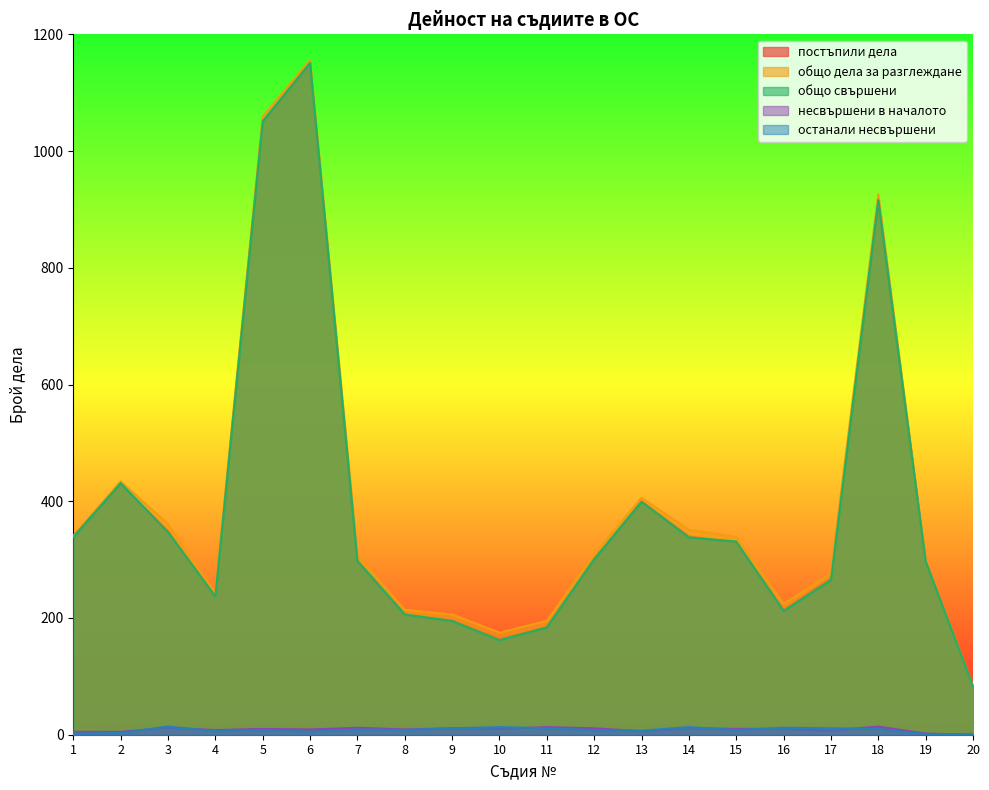

What is the sum of the несвършени в началото values at 1 and 13?

11